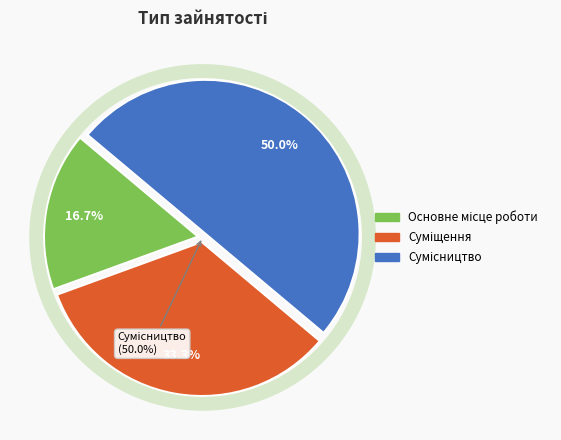

Is Суміщення the majority of the pie?

No